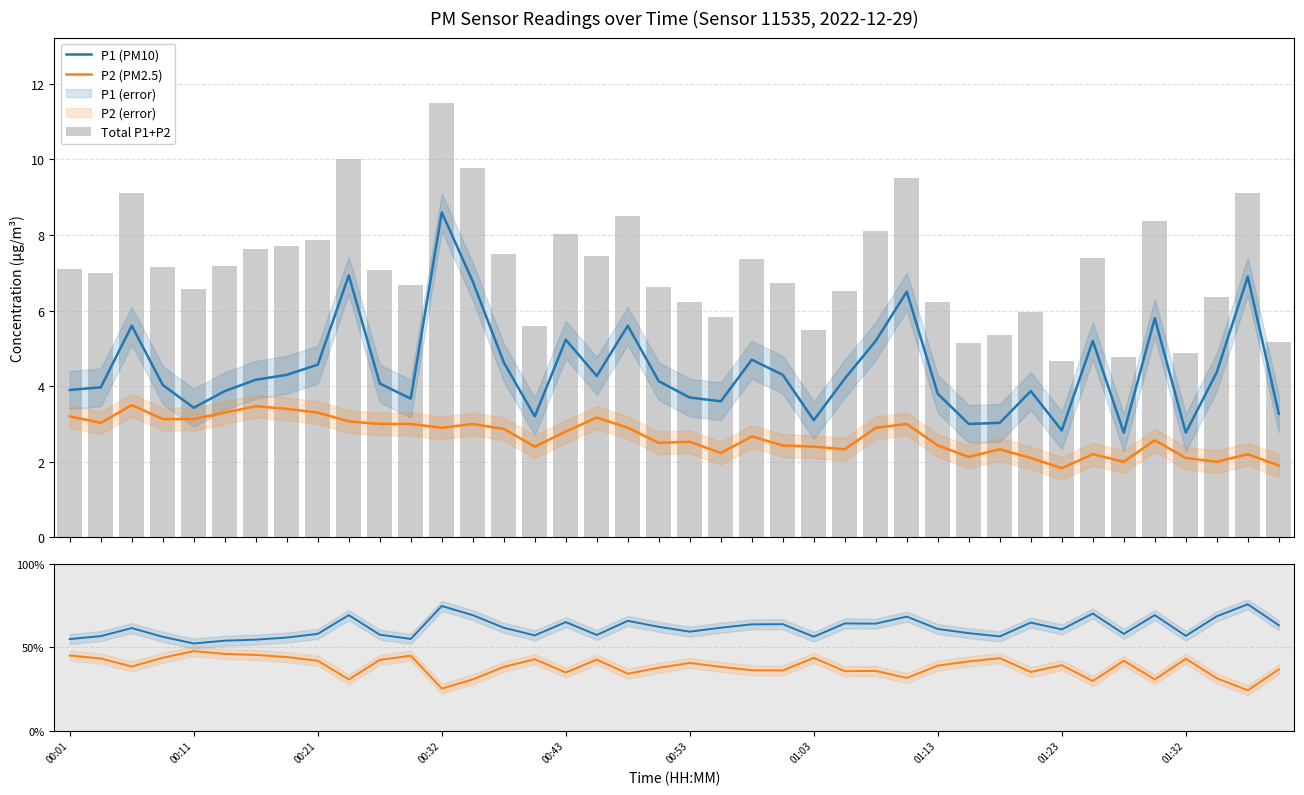

What is the sum of the Total P1+P2 values at 25 and 00:11?

13.5